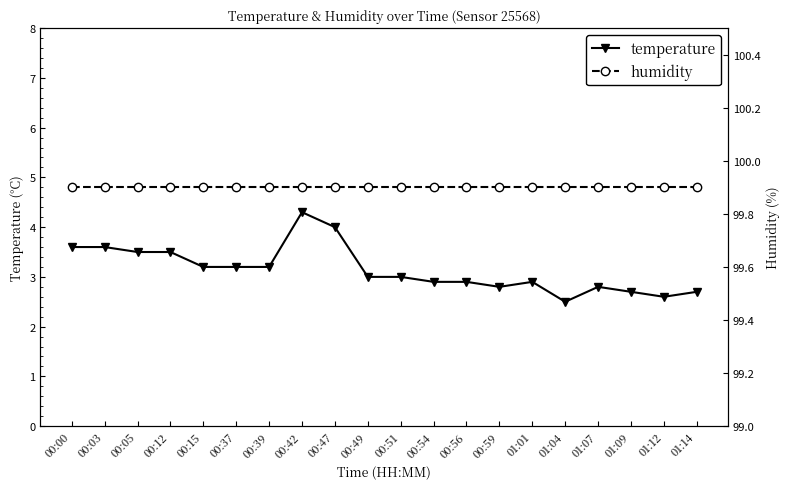

What position from the left is 00:56?

13